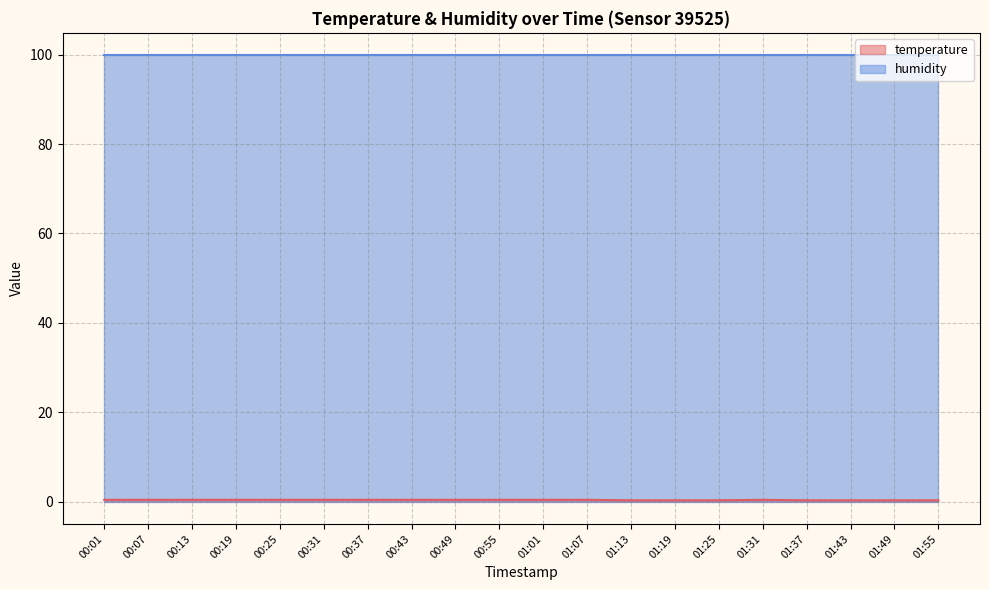

List the labels in order of value, largest first.

00:01, 00:07, 00:13, 00:19, 00:25, 00:31, 00:37, 00:43, 00:49, 00:55, 01:01, 01:07, 01:31, 01:13, 01:19, 01:25, 01:37, 01:43, 01:49, 01:55